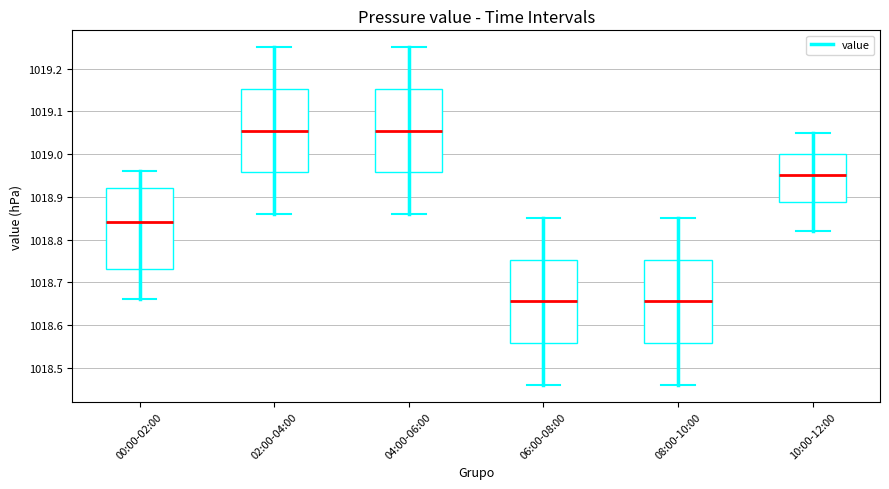

Where does the lower whisker of the box for 06:00-08:00 end on the y-axis? The values are not printed on the chart, so give them approximately, as read against the axis.

1018.46